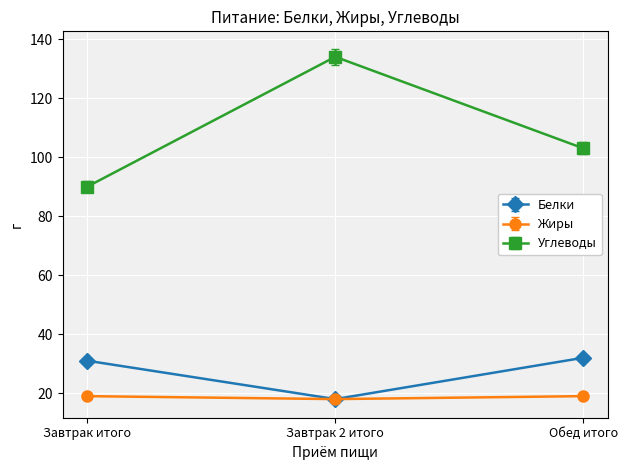

Reading left to right, what are all the values shown in this chart?

Белки: 31	18	32
Жиры: 19	18	19
Углеводы: 90	134	103